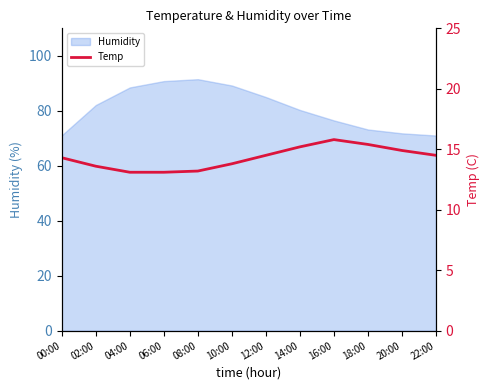

What position from the left is 00:00?

1